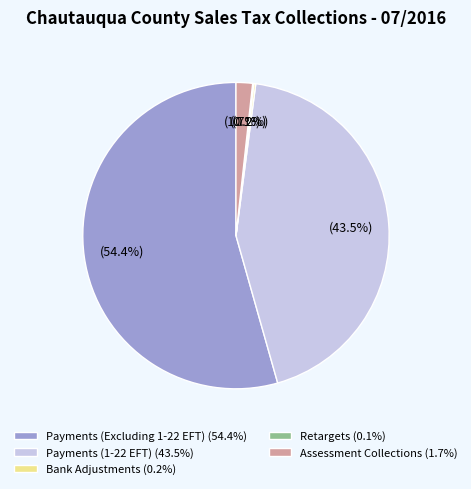

Which category has the biggest portion of the pie?

Payments (Excluding 1-22 EFT)